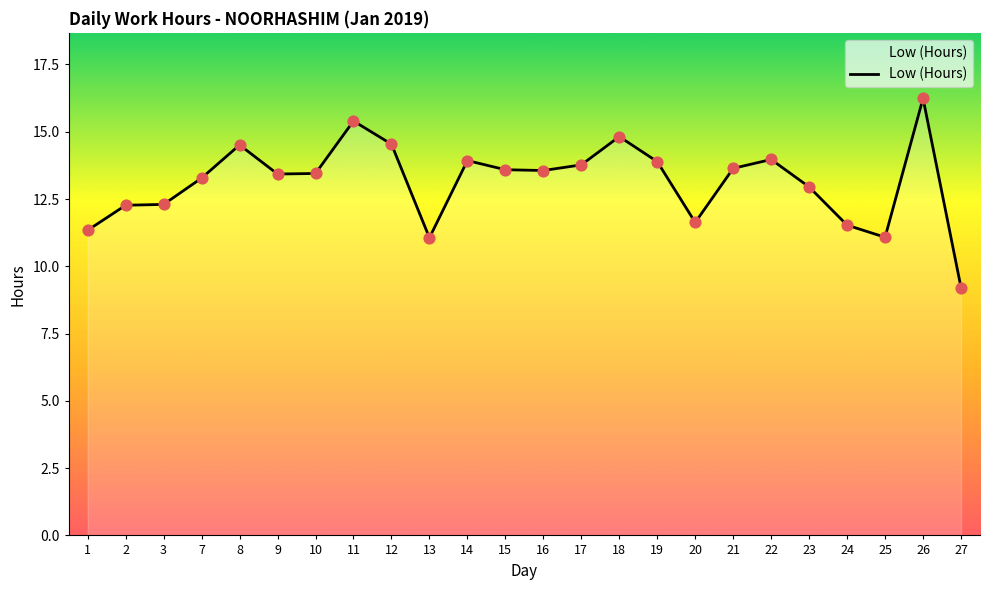

What is the ratio of the value at 2 to the value at 21?

0.9